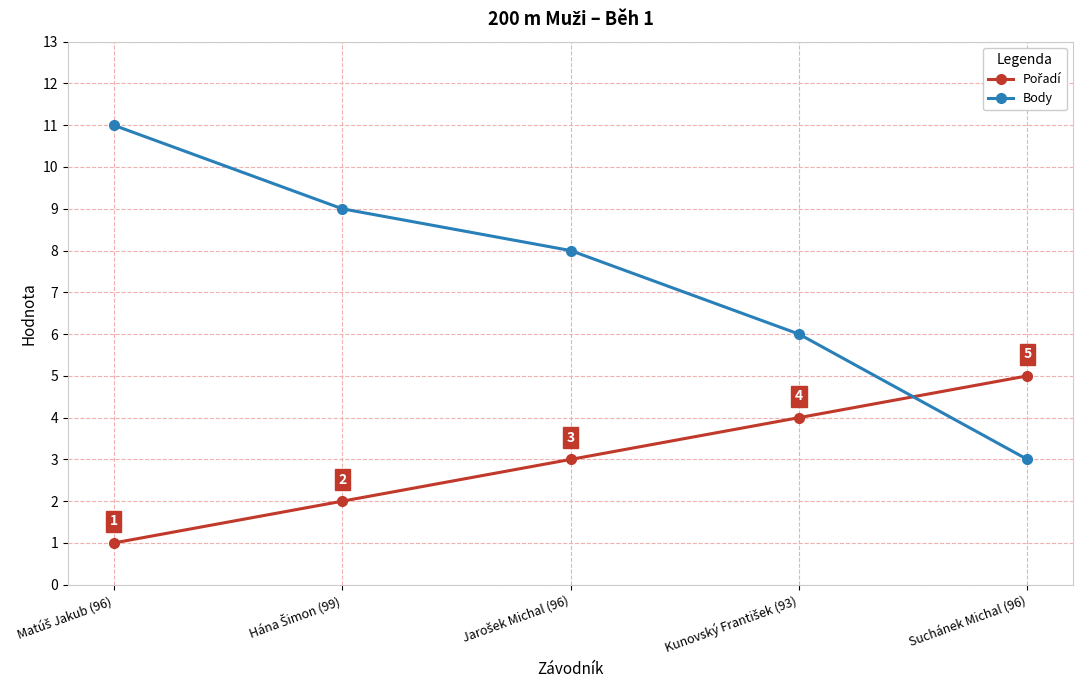

What is the average value of the Body series?

7